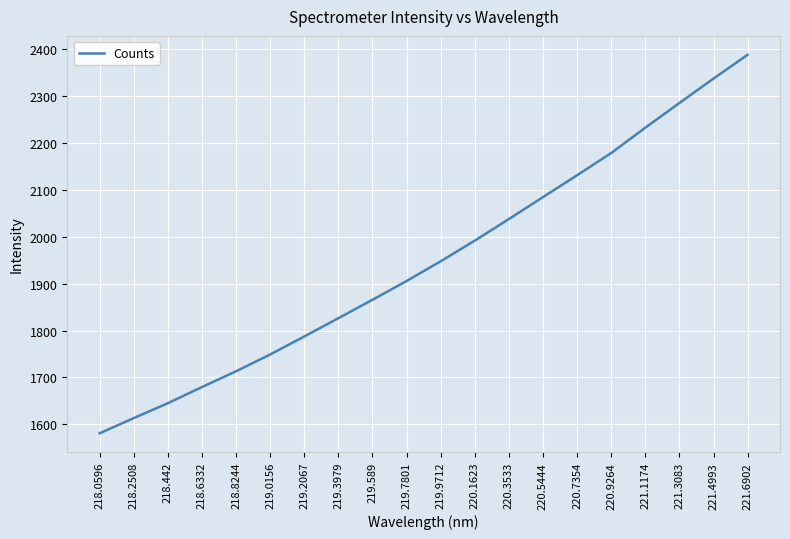

The chart shows a value of 1947.5 at 219.9712. True or false?

True